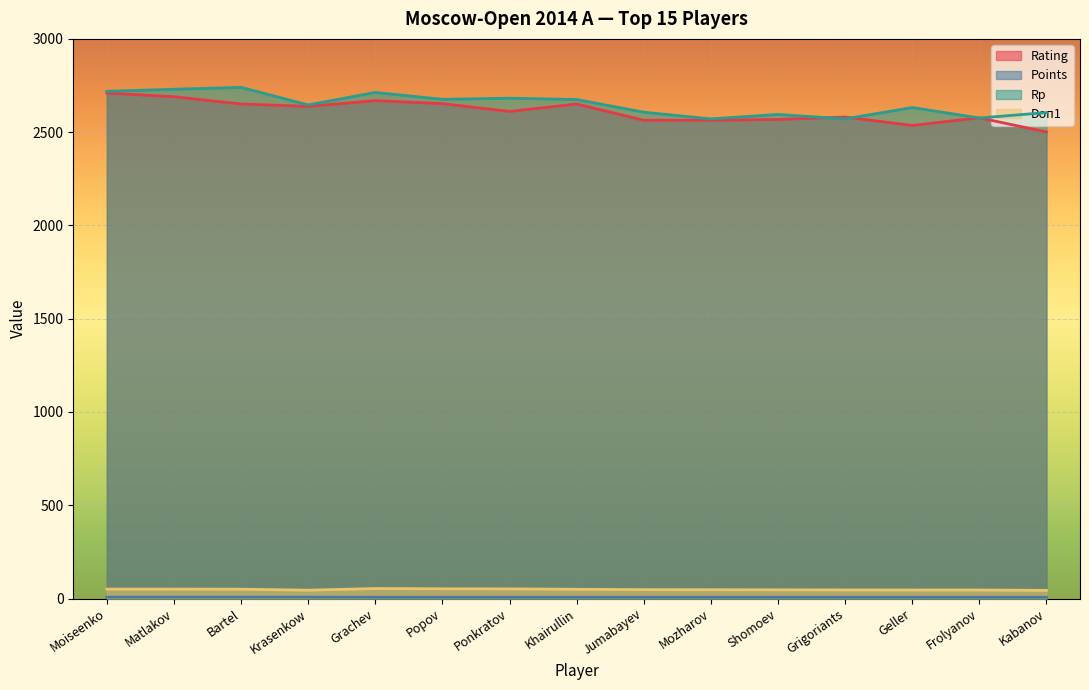

Reading right to left, list all the values displayed in this chart.

Rating: Kabanov=2501.0	Frolyanov=2577.0	Geller=2536.0	Grigoriants=2581.0	Shomoev=2568.0	Mozharov=2564.0	Jumabayev=2564.0	Khairullin=2651.0	Ponkratov=2611.0	Popov=2653.0	Grachev=2669.0	Krasenkow=2638.0	Bartel=2651.0	Matlakov=2690.0	Moiseenko=2710.0
Points: Kabanov=6.5	Frolyanov=6.5	Geller=6.5	Grigoriants=6.5	Shomoev=6.5	Mozharov=6.5	Jumabayev=6.5	Khairullin=6.5	Ponkratov=6.5	Popov=6.5	Grachev=6.5	Krasenkow=7.0	Bartel=7.0	Matlakov=7.0	Moiseenko=7.0
Rp: Kabanov=2605.0	Frolyanov=2576.0	Geller=2632.0	Grigoriants=2571.0	Shomoev=2595.0	Mozharov=2571.0	Jumabayev=2607.0	Khairullin=2675.0	Ponkratov=2682.0	Popov=2676.0	Grachev=2713.0	Krasenkow=2646.0	Bartel=2740.0	Matlakov=2730.0	Moiseenko=2719.0
Doп1: Kabanov=43.5	Frolyanov=45.5	Geller=45.5	Grigoriants=46.0	Shomoev=46.5	Mozharov=47.0	Jumabayev=47.5	Khairullin=49.5	Ponkratov=51.5	Popov=52.0	Grachev=53.5	Krasenkow=44.5	Bartel=50.0	Matlakov=50.5	Moiseenko=50.5